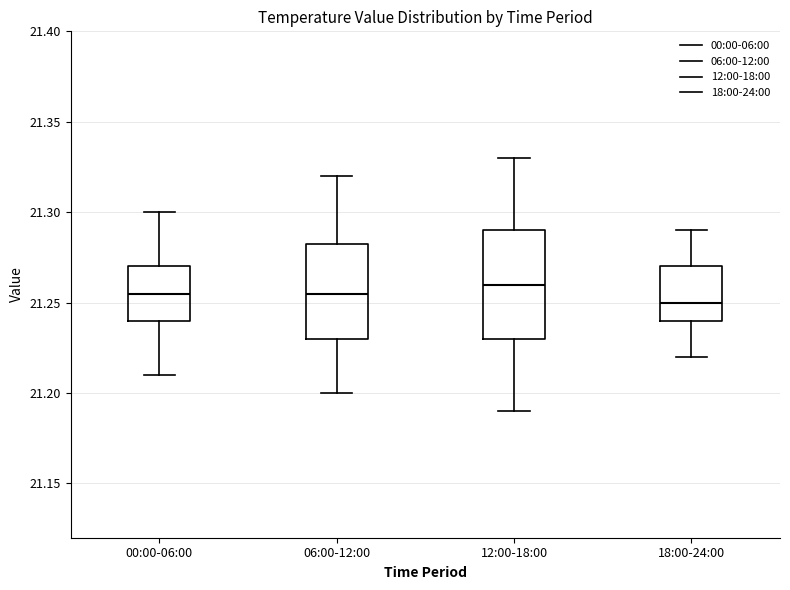

Which box is the tallest, from its lower edge to its upper edge?

12:00-18:00